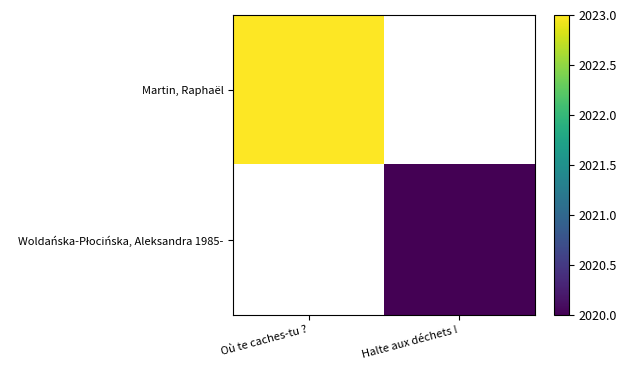

The value of Martin, Raphaël at Où te caches-tu ? is 947.1. True or false?

False